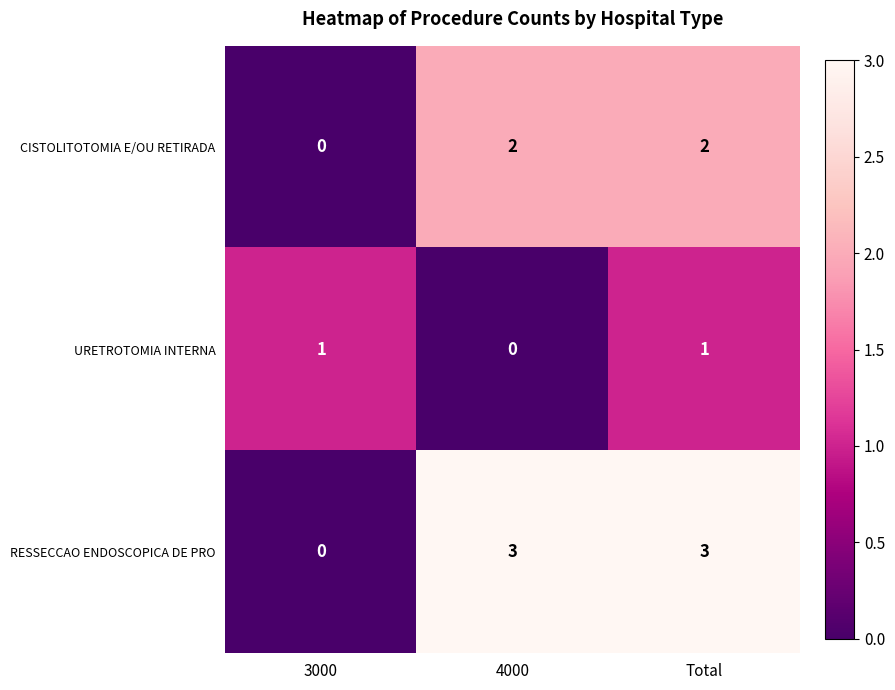

Count the number of categories in the chart.

3